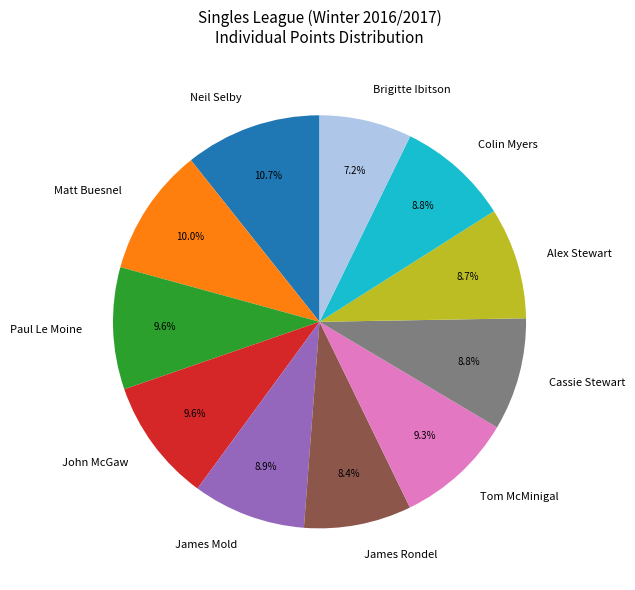

Approximately how many times larger is the value at John McGaw compared to Matt Buesnel?

1.0